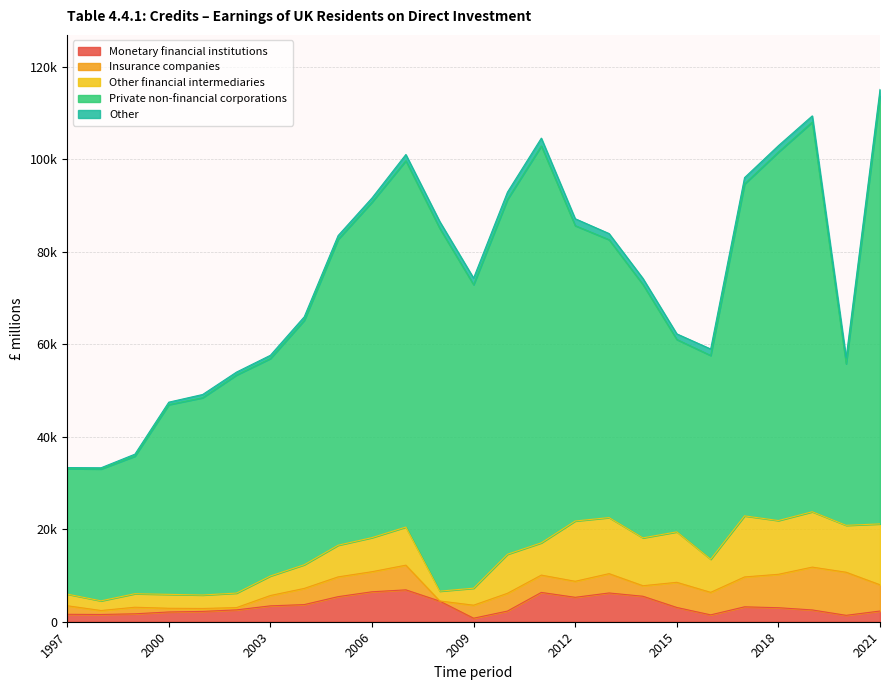

True or false: Private non-financial corporations and Insurance companies intersect in this chart.

False